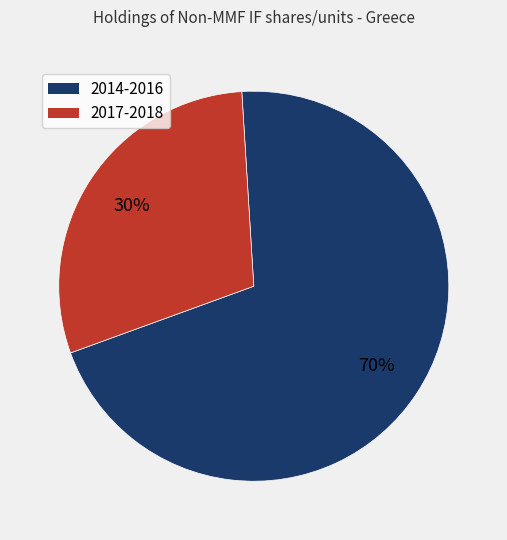

How many slices are in this pie chart?

2